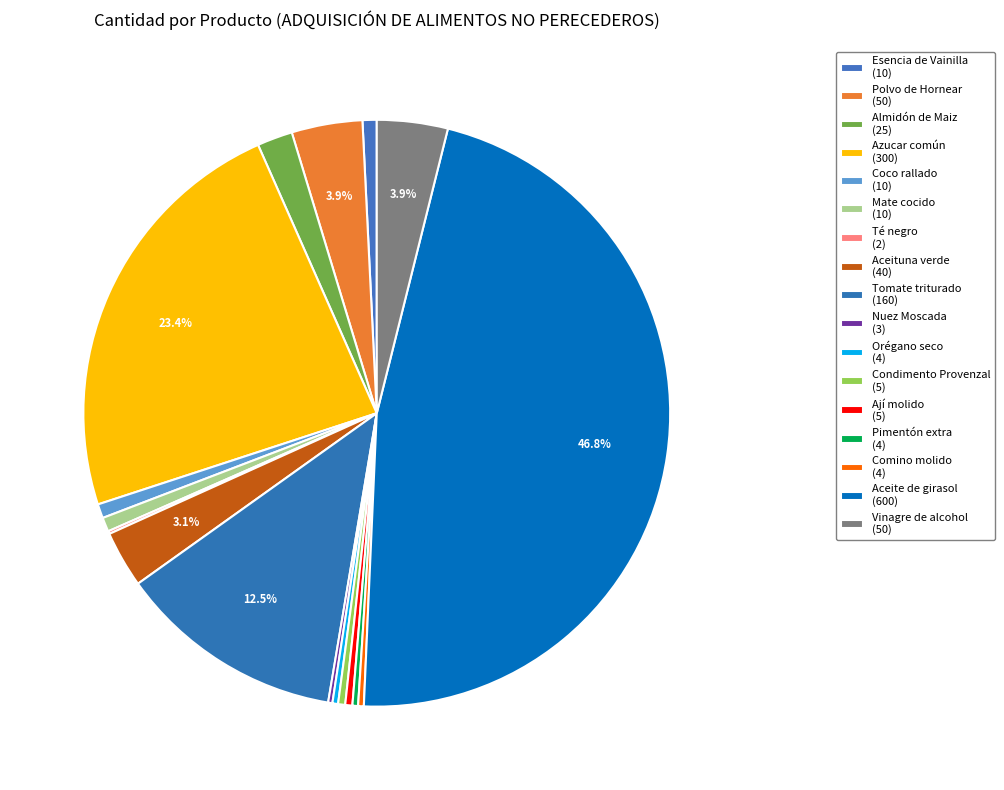

How many segments does this pie chart have?

17